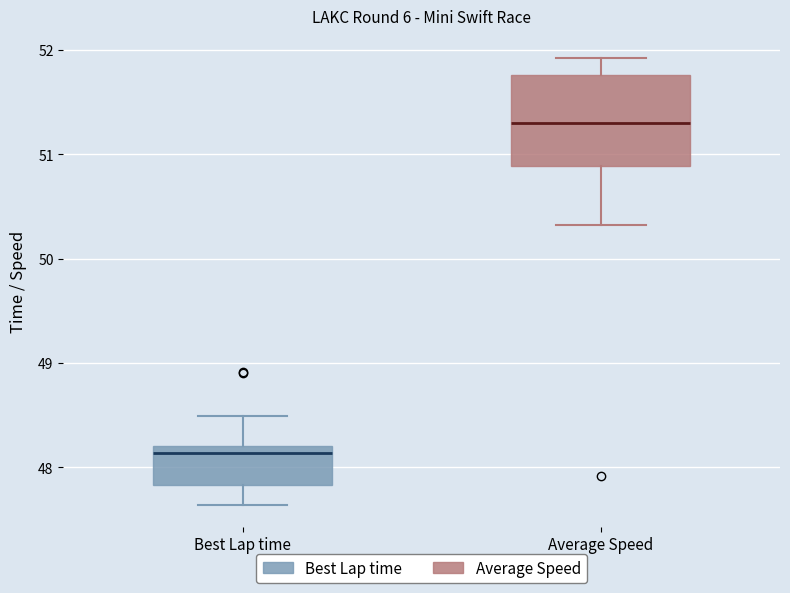

Reading left to right, read every box against the y-axis: the position of its median line, the range the box covers, and the ends of its whiskers. The values are not printed on the chart, so give them approximately, as read against the axis.

Best Lap time: median 48.1, box 47.8 to 48.2, whiskers 47.6 to 48.5
Average Speed: median 51.3, box 50.9 to 51.8, whiskers 50.3 to 51.9